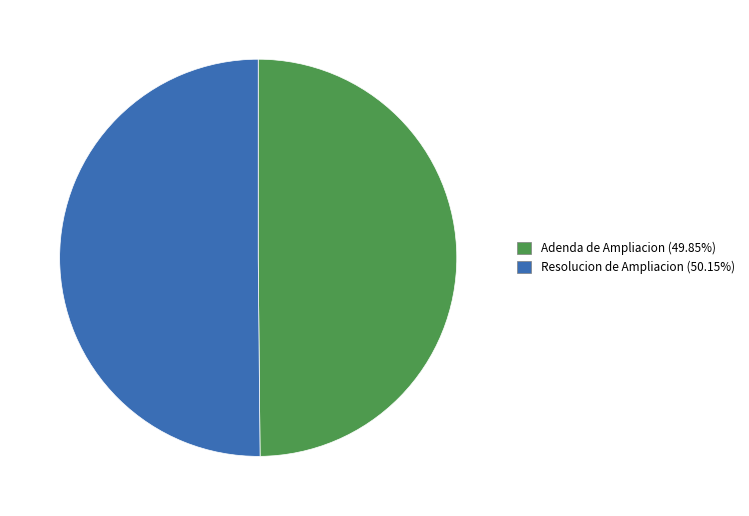

Is the sum of Adenda de Ampliacion and Resolucion de Ampliacion greater than half?

Yes